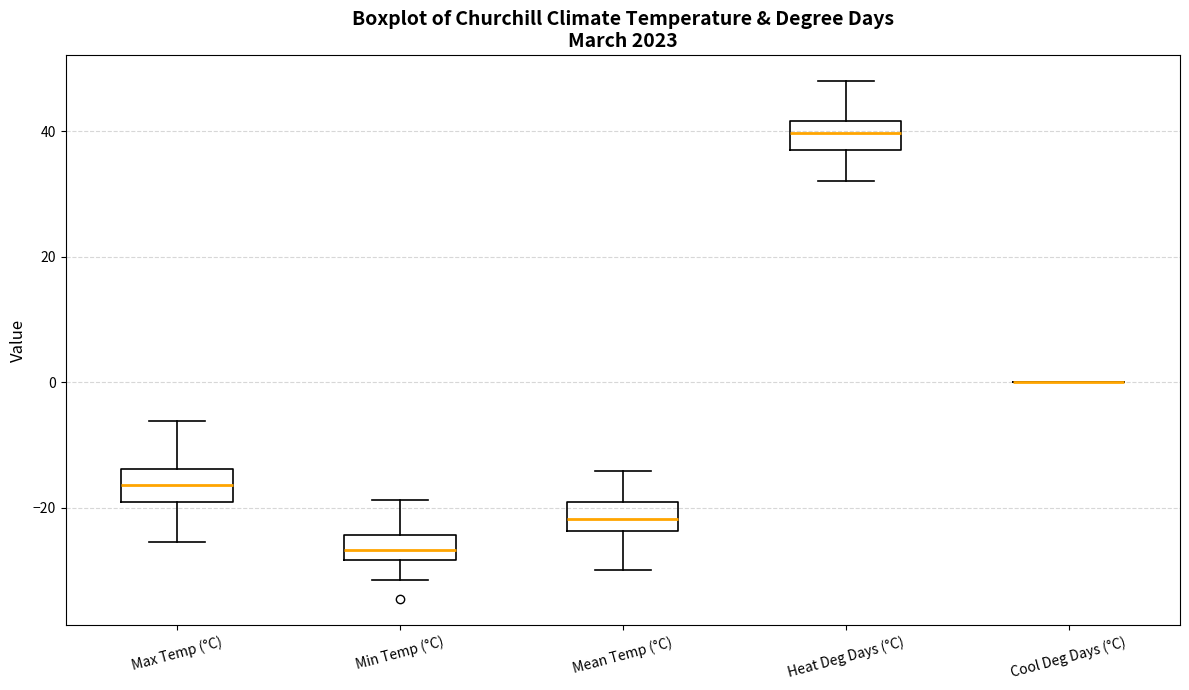

Reading left to right, transcribe this box plot: for each box, give where its median line is, the range the box spans, and where its two whiskers end, as read against the y-axis. The values are not printed on the chart, so give them approximately, as read against the axis.

Max Temp (°C): median -16, box -20 to -14, whiskers -26 to -6
Min Temp (°C): median -26, box -28 to -24, whiskers -32 to -18
Mean Temp (°C): median -22, box -24 to -20, whiskers -30 to -14
Heat Deg Days (°C): median 40, box 38 to 42, whiskers 32 to 48
Cool Deg Days (°C): box collapsed to a line at 0, whiskers 0 to 0